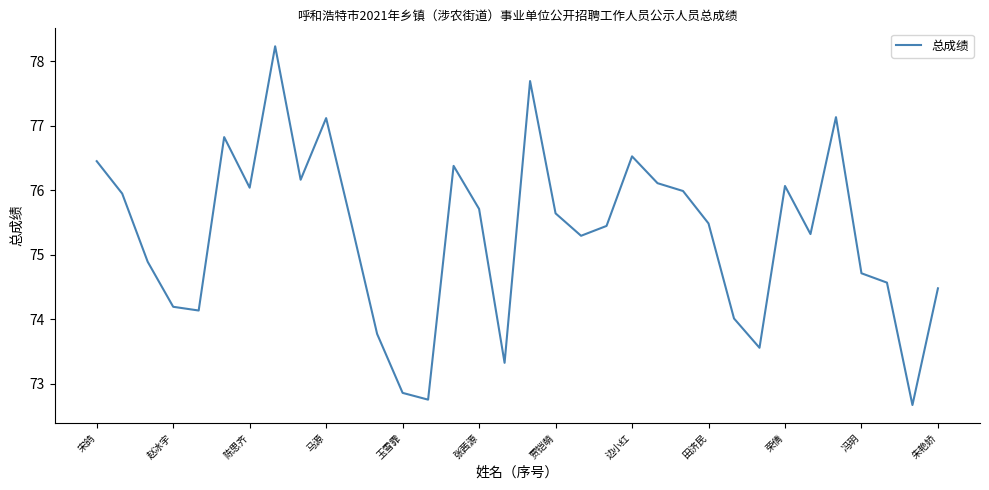

True or false: the data has more than 0 interior local peaks.

True